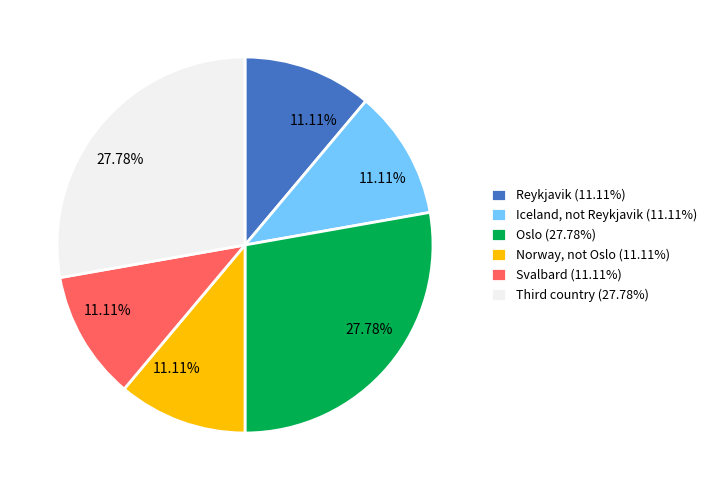

Is there any slice that represents more than half of the pie?

No